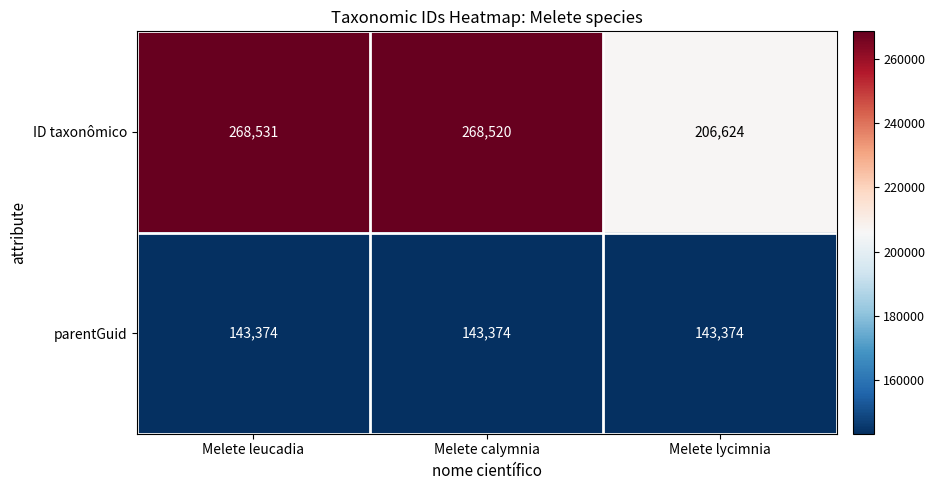

What is the minimum value for ID taxonômico?

206624